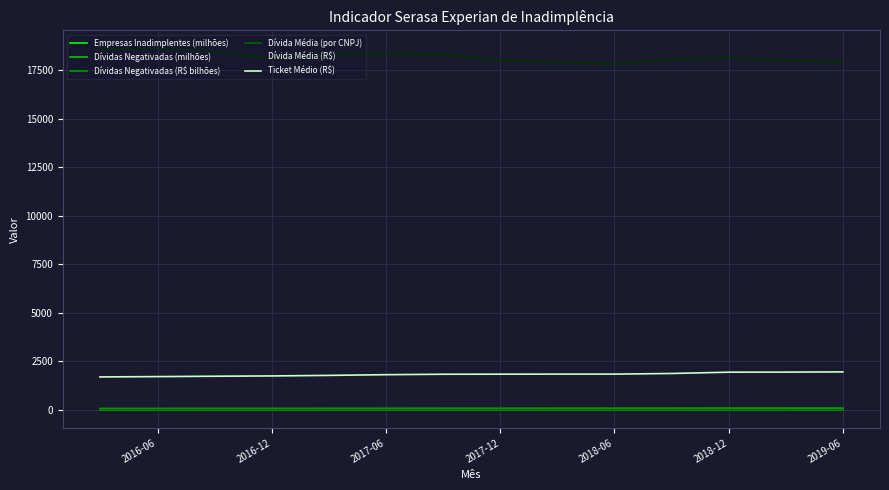

Which series has the largest total across all categories?

Dívida Média (R$)